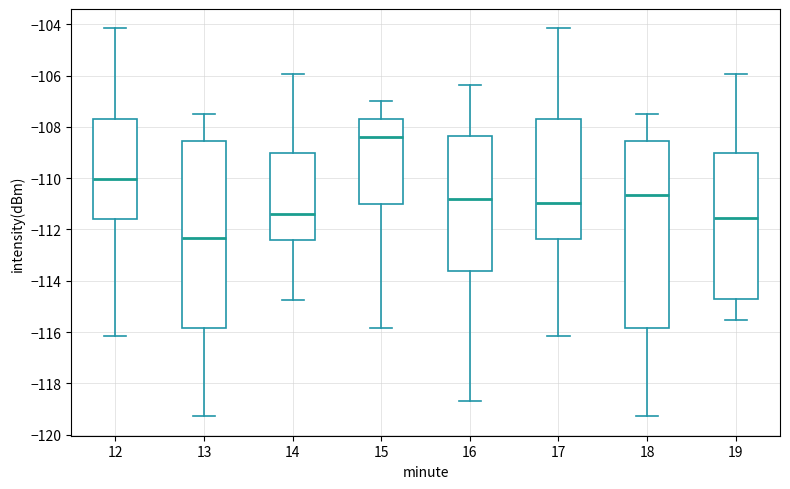

Reading left to right, transcribe this box plot: for each box, give where its median line is, the range the box spans, and where its two whiskers end, as read against the y-axis. The values are not printed on the chart, so give them approximately, as read against the axis.

12: median -110.0, box -111.6 to -107.6, whiskers -116.2 to -104.2
13: median -112.4, box -115.8 to -108.6, whiskers -119.2 to -107.6
14: median -111.4, box -112.4 to -109.0, whiskers -114.8 to -106.0
15: median -108.4, box -111.0 to -107.6, whiskers -115.8 to -107.0
16: median -110.8, box -113.6 to -108.4, whiskers -118.6 to -106.4
17: median -111.0, box -112.4 to -107.6, whiskers -116.2 to -104.2
18: median -110.6, box -115.8 to -108.6, whiskers -119.2 to -107.6
19: median -111.6, box -114.8 to -109.0, whiskers -115.6 to -106.0